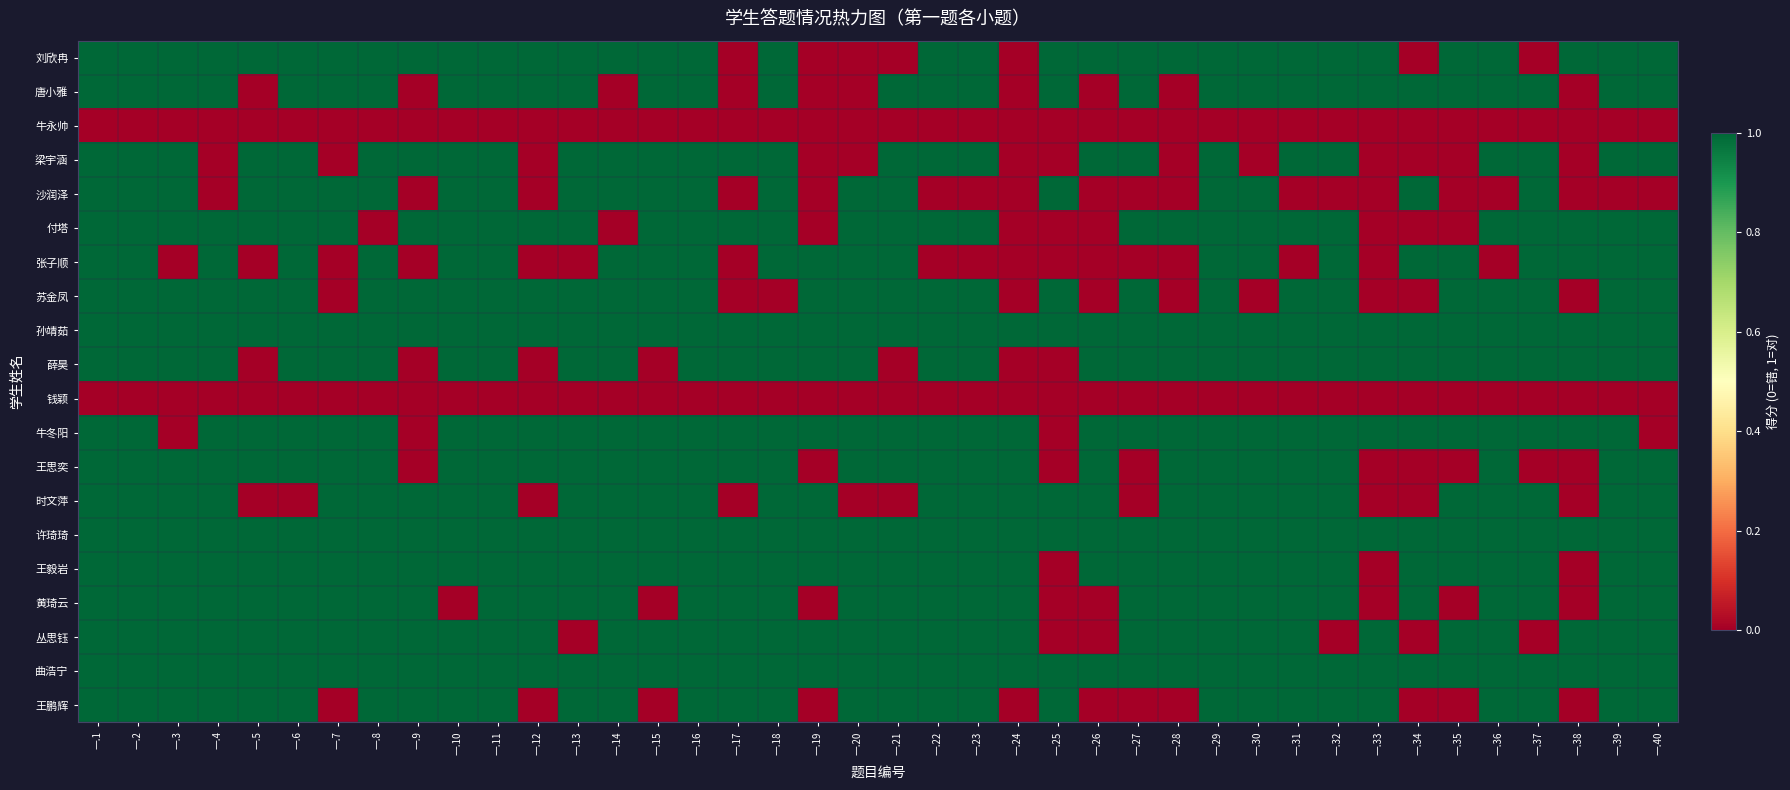

Rank the series at 一.33 from highest to lowest value.

刘欣冉, 唐小雅, 孙靖茹, 薛昊, 牛冬阳, 许琦琦, 丛思钰, 曲浩宁, 王鹏辉, 牛永帅, 梁宇涵, 沙润泽, 付塔, 张子顺, 苏金凤, 钱颖, 王思奕, 时文萍, 王毅岩, 黄琦云